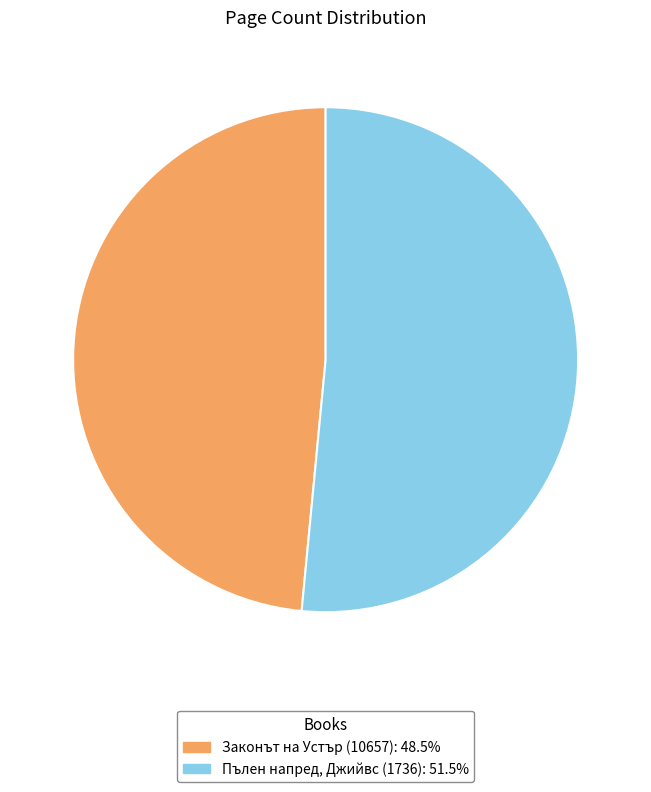

Is it true that Законът на Устър (10657) is 48% of the pie?

True